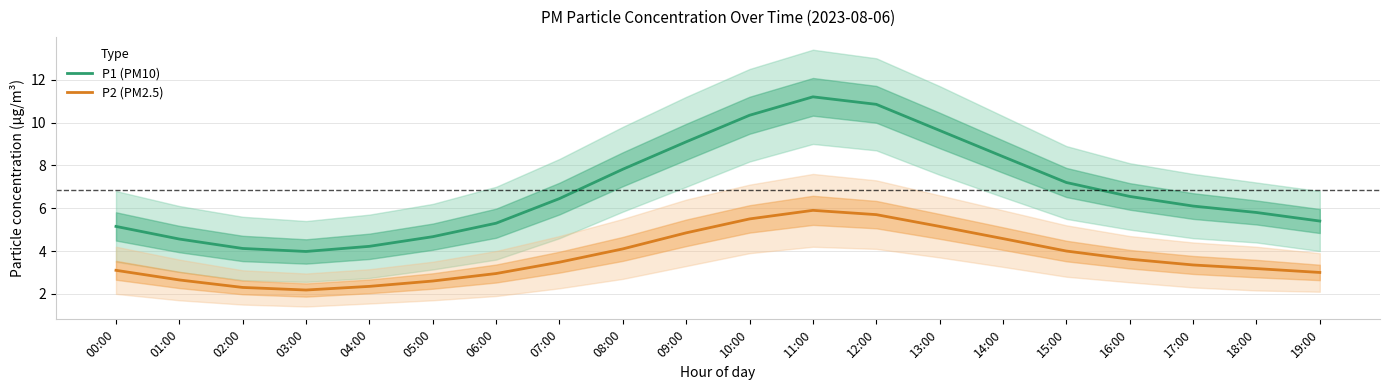

Where is the first local minimum for P1 (PM10)?

03:00